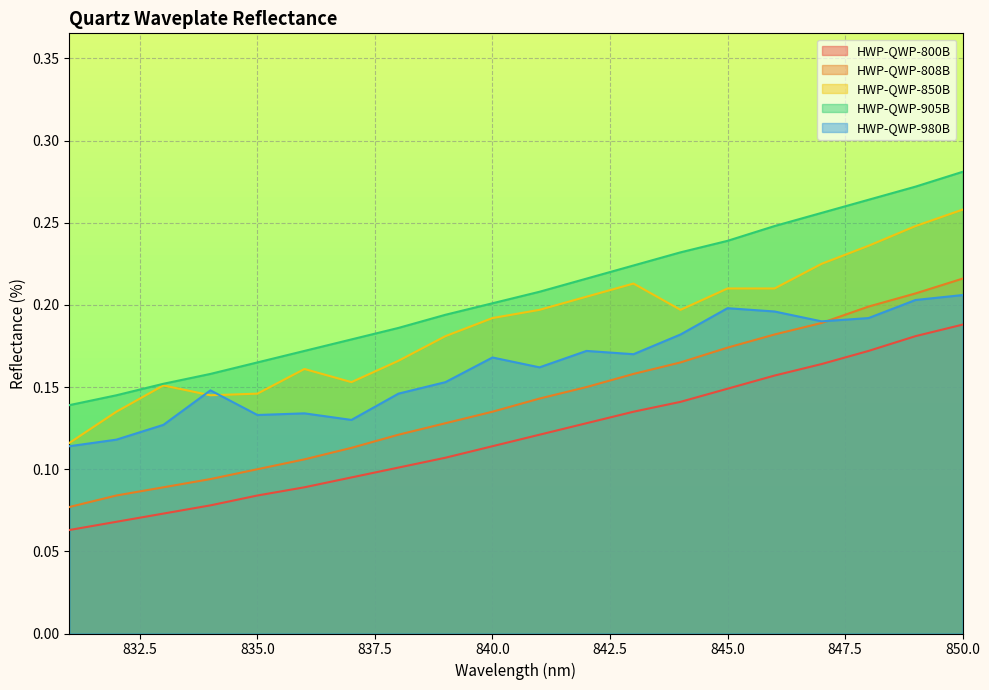

Which category has the lowest value across all series?

831